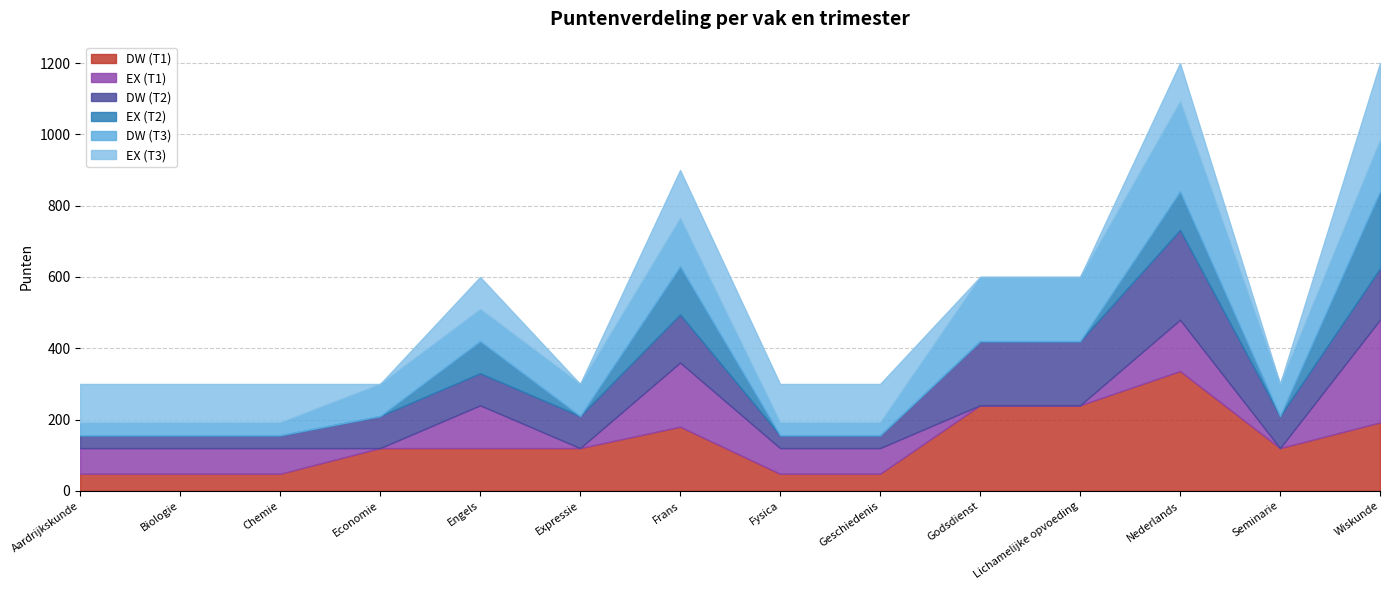

Which series has the largest total across all categories?

DW (T1)